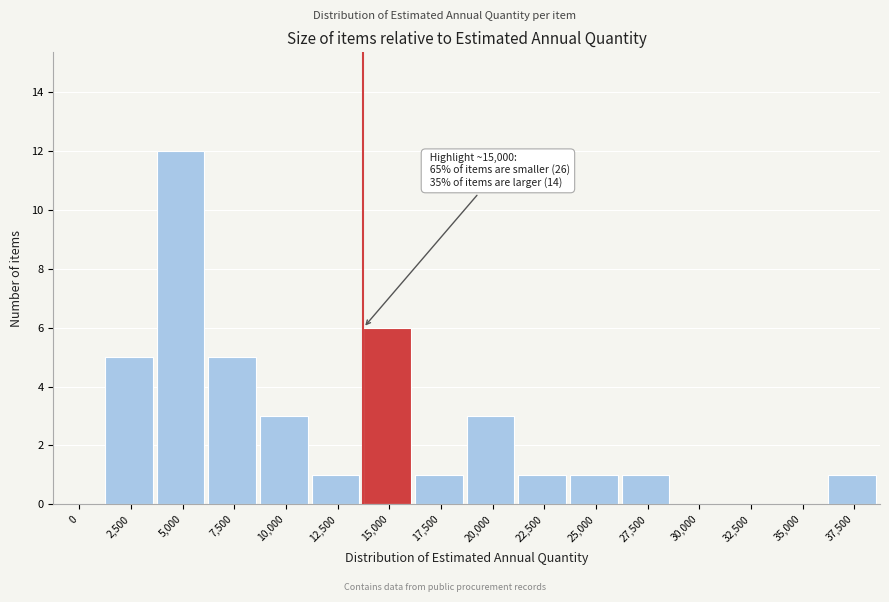

Reading left to right, what are all the values shown in this chart?

0=0	2,500=5	5,000=12	7,500=5	10,000=3	12,500=1	15,000=6	17,500=1	20,000=3	22,500=1	25,000=1	27,500=1	30,000=0	32,500=0	35,000=0	37,500=1